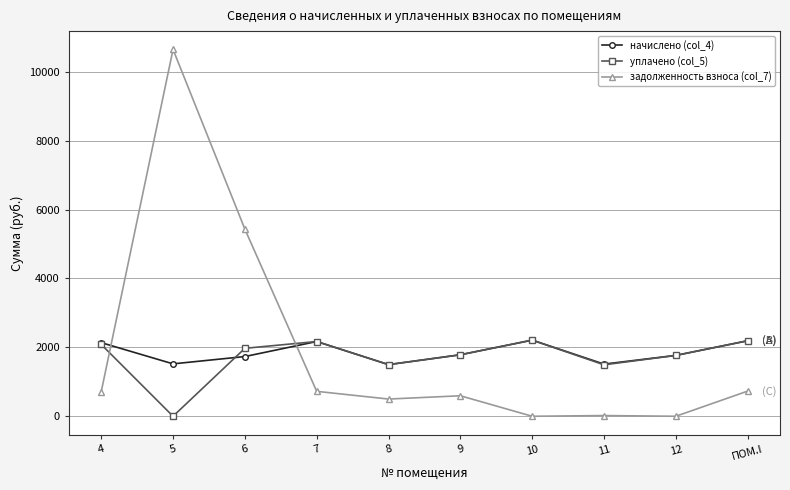

What value does the уплачено (col_5) series have at 9?

1785.3